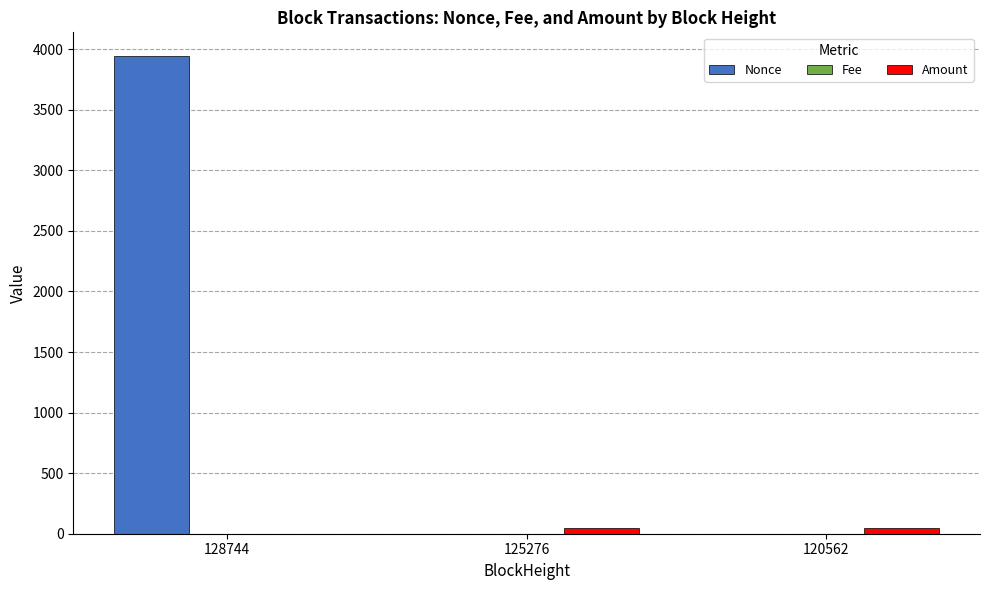

The Nonce series shows 0.0 at 125276. True or false?

True